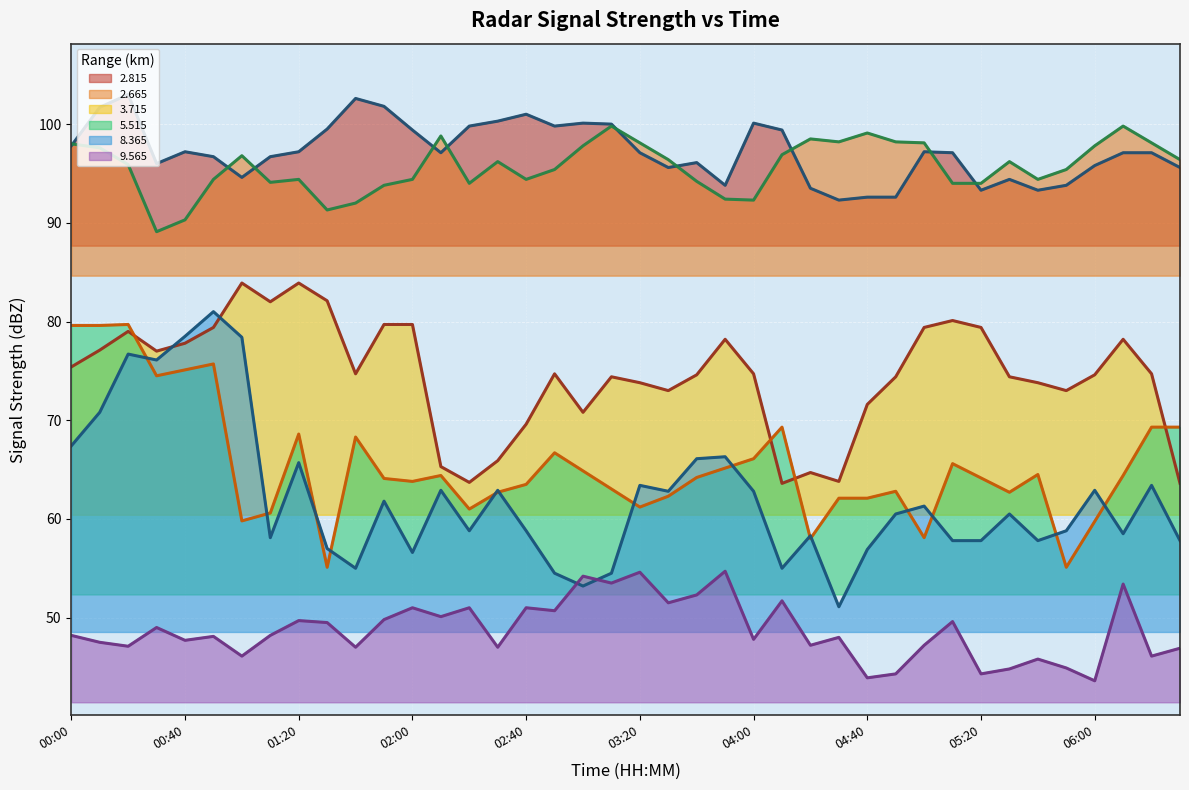

True or false: Range 9.565 km and Range 2.815 km cross at least once.

False